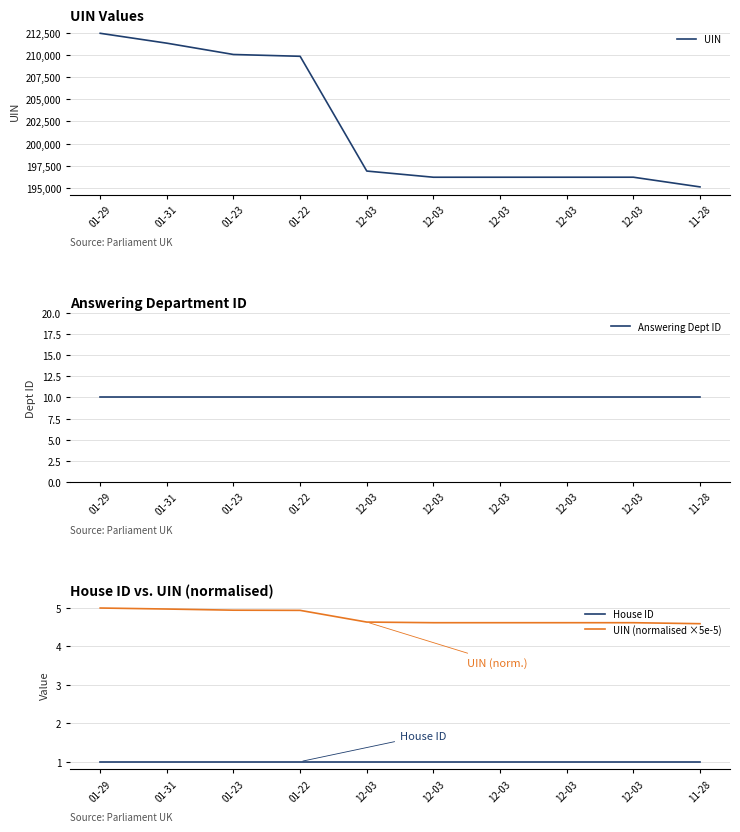

What is the difference between the maximum and minimum values in the UIN series?

17339